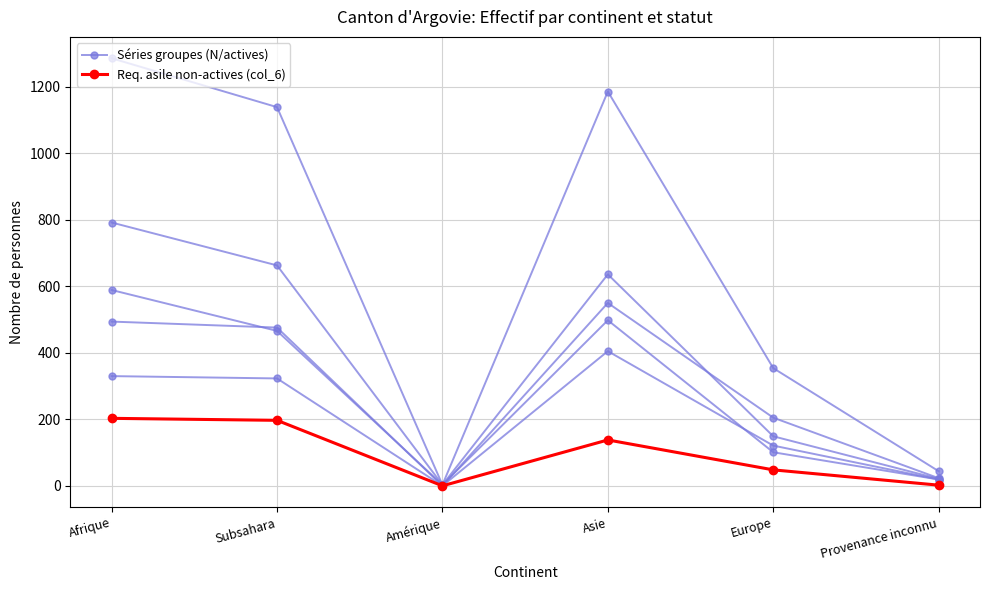

Which series has the largest total across all categories?

Séries groupes (N/actives)